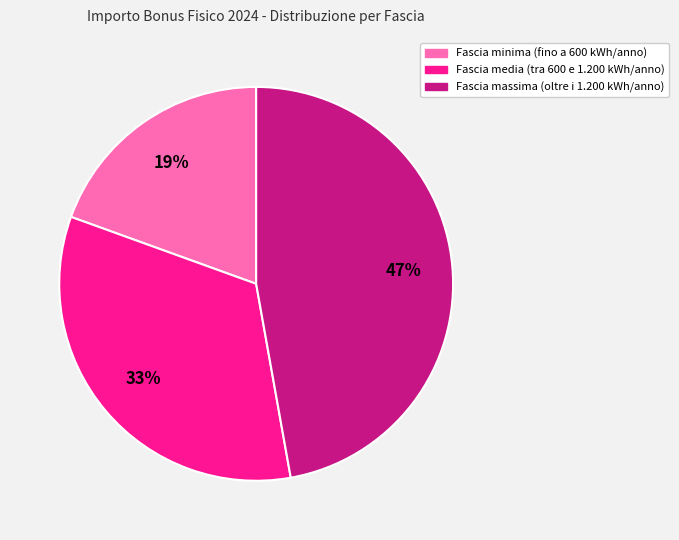

Does any single category account for the majority?

No